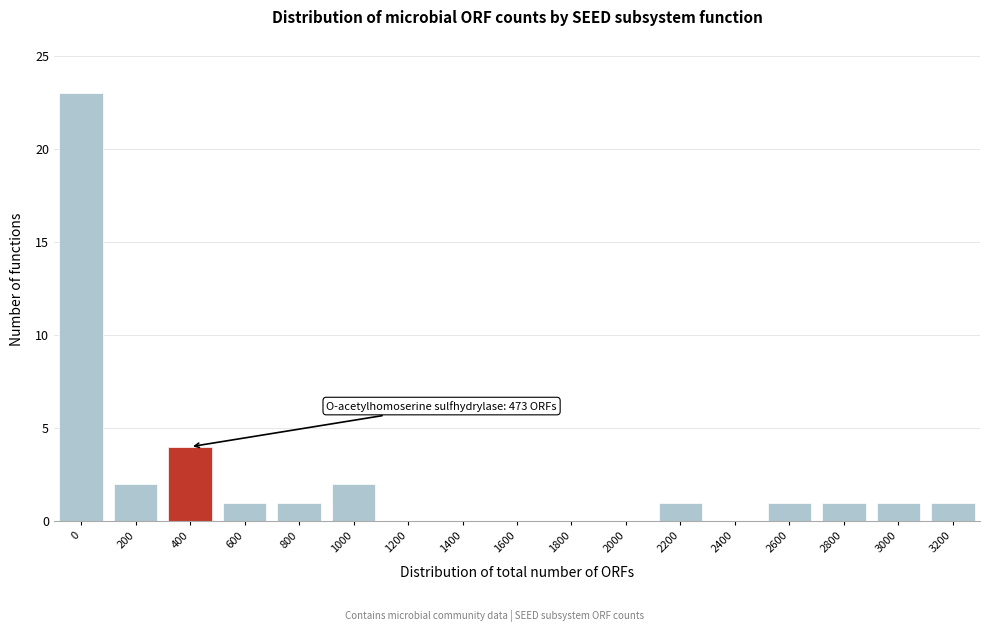

Reading left to right, what are all the values shown in this chart?

0=23	200=2	400=4	600=1	800=1	1000=2	1200=0	1400=0	1600=0	1800=0	2000=0	2200=1	2400=0	2600=1	2800=1	3000=1	3200=1